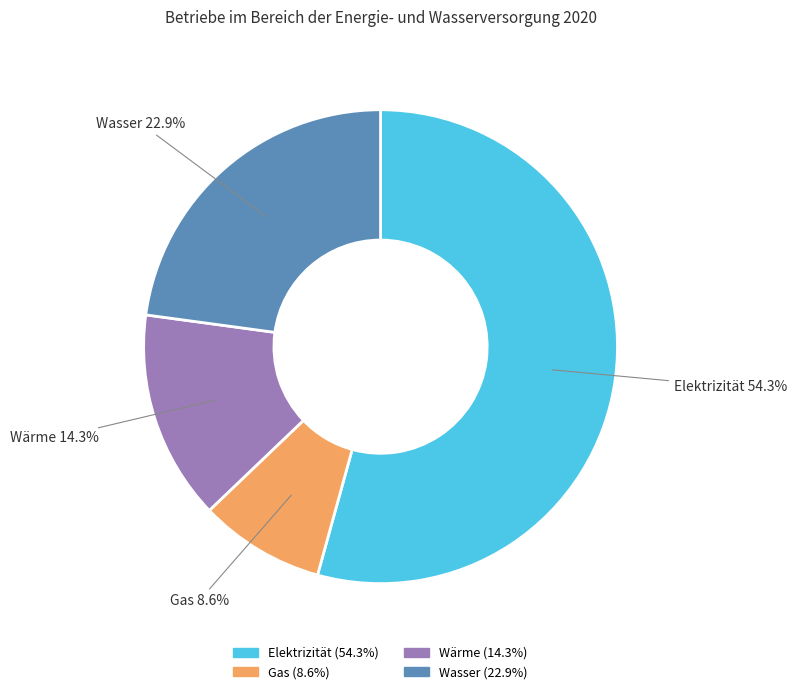

True or false: Gas accounts for 9% of the total.

True